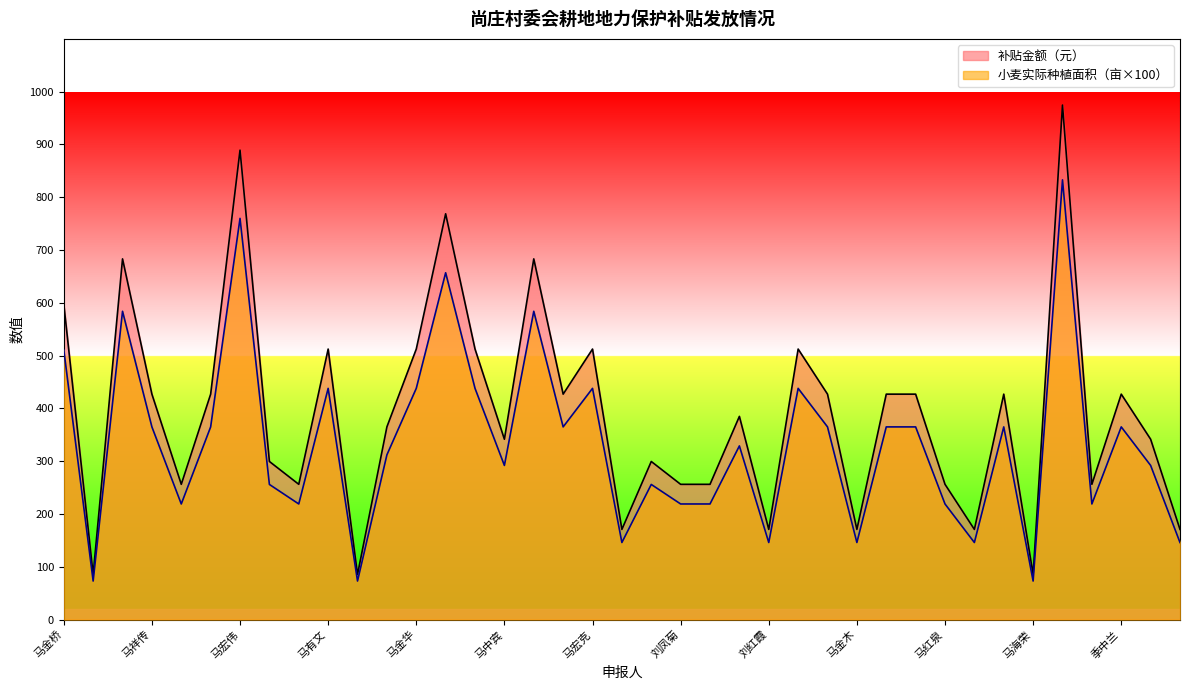

The value of 补贴金额（元） at 马金木 is 170.8. True or false?

True